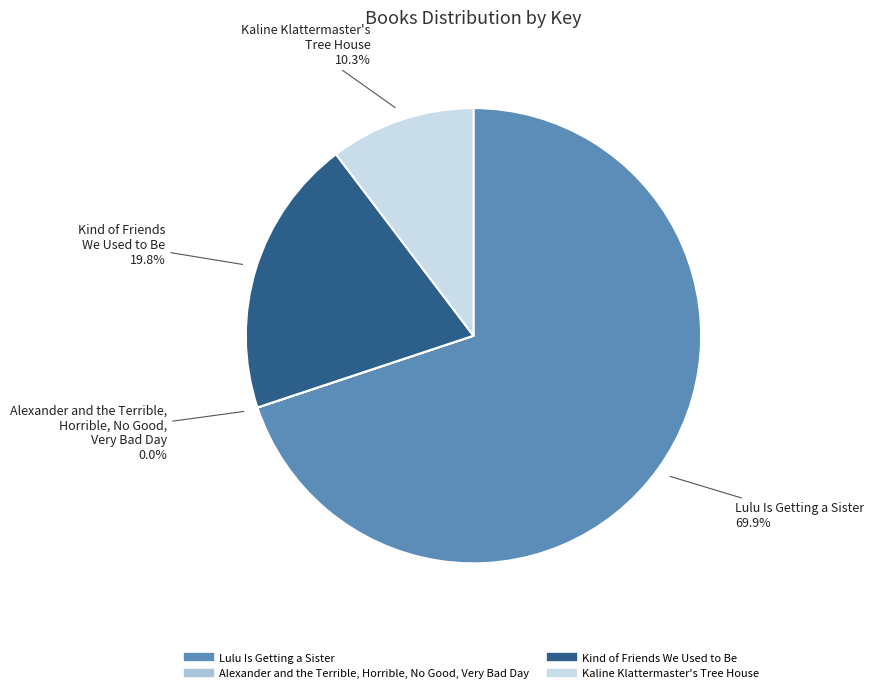

Which category has the biggest portion of the pie?

Lulu Is Getting a Sister